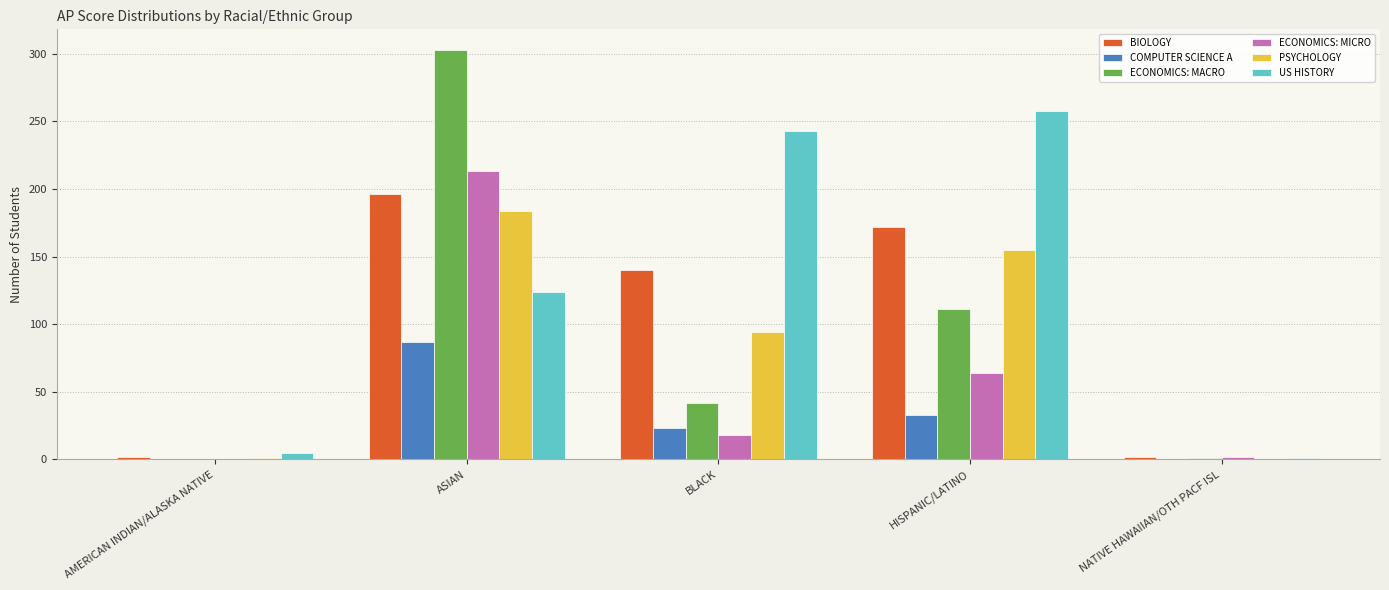

At which category is the sum across all series the highest?

ASIAN